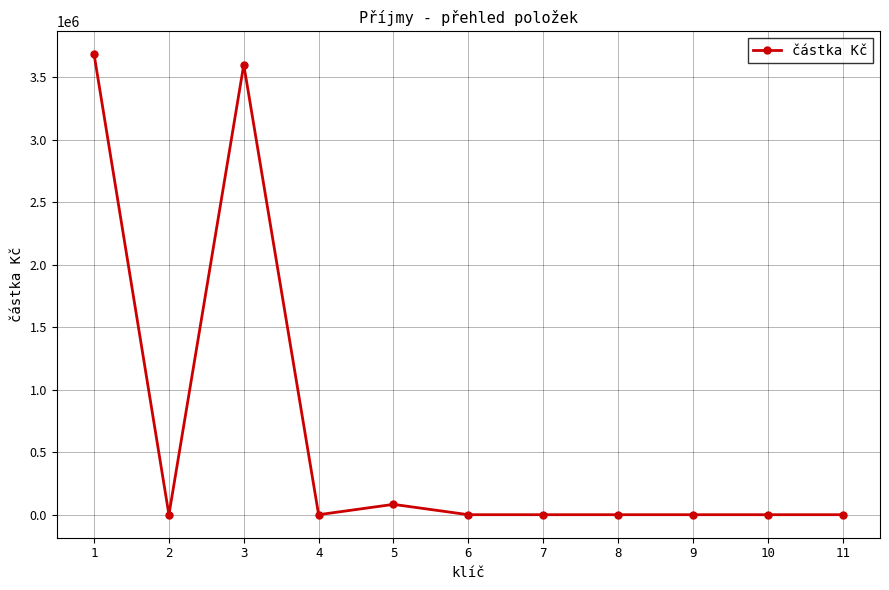

Where is the data nearest to the value 1841341?

5